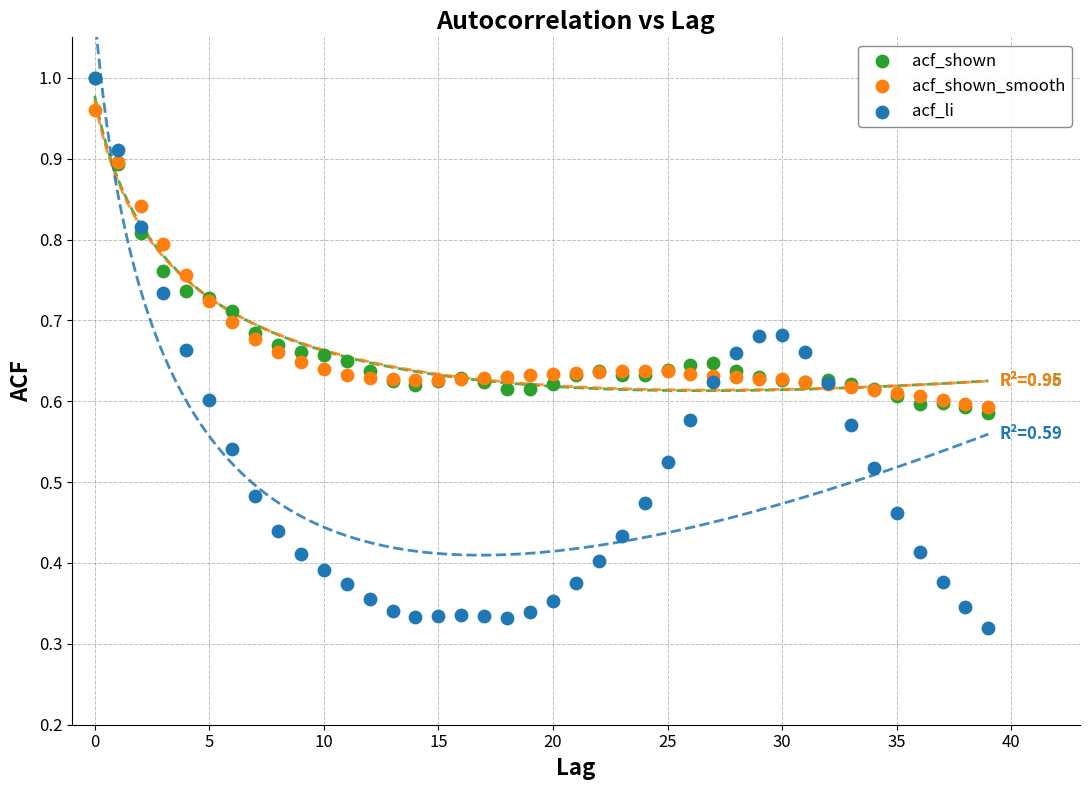

Which series has the widest spread of Y values?

acf_li